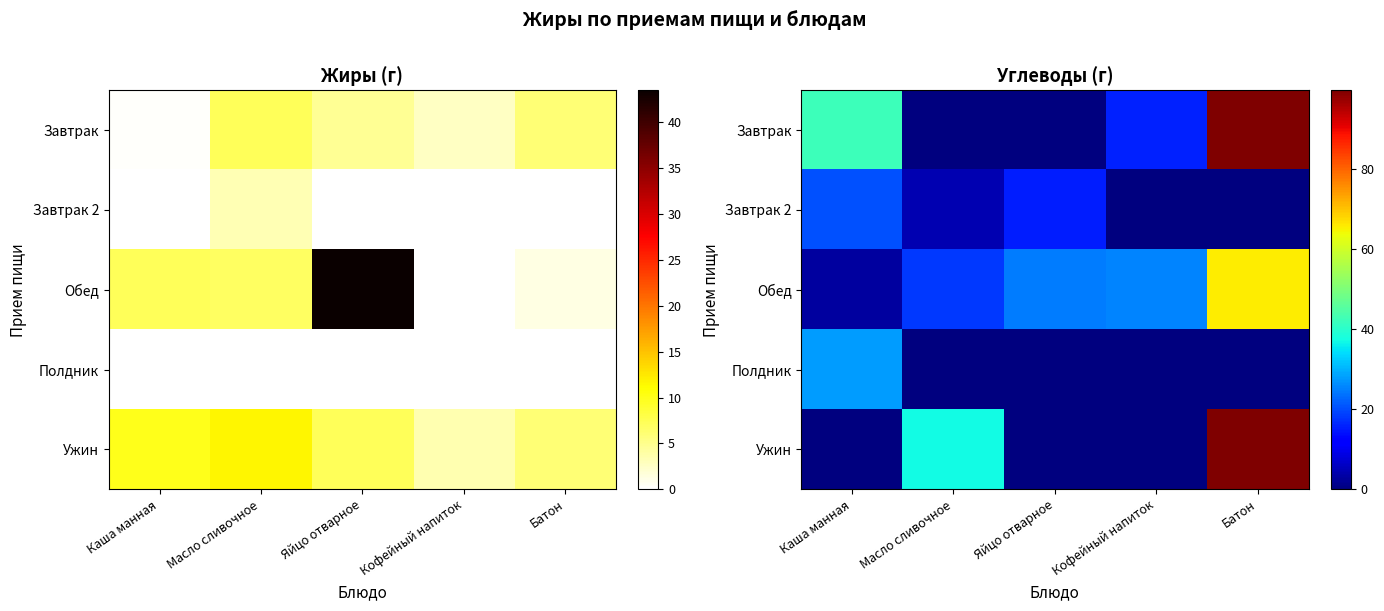

The Обед series shows 113.5 at Батон. True or false?

False